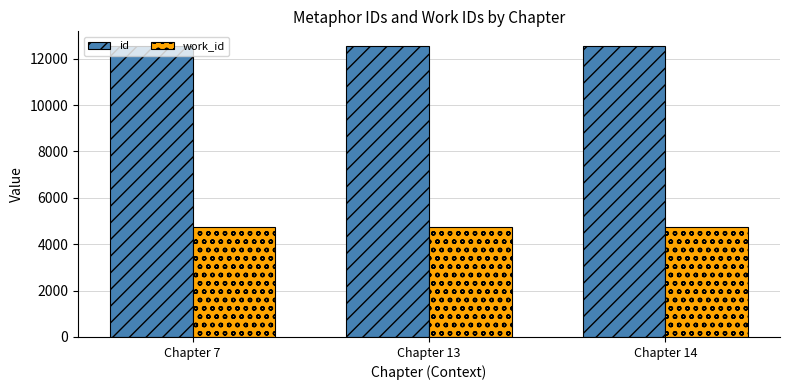

What is the greatest value displayed?

12551